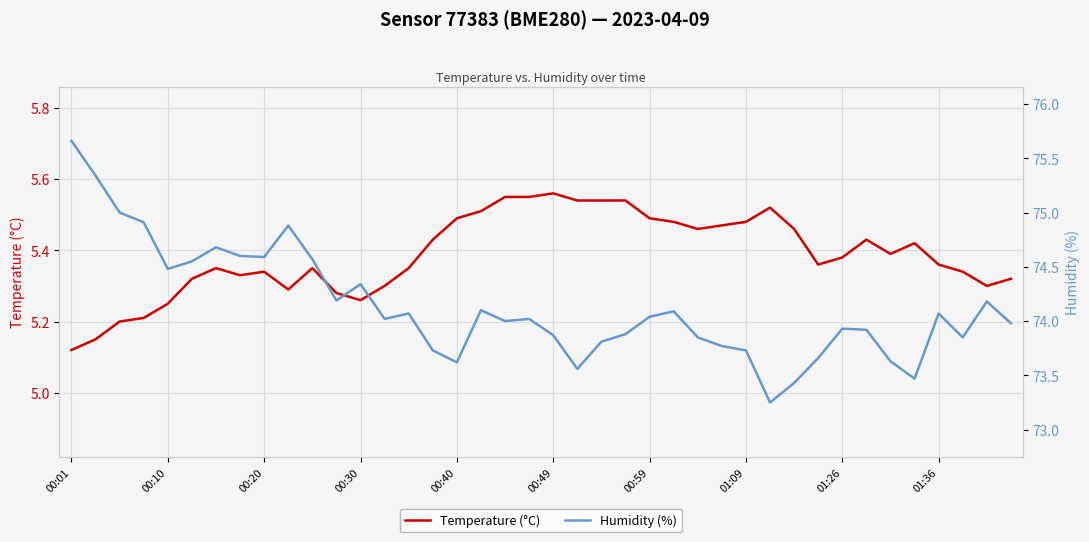

Which has a higher value, 21 or 32?

21